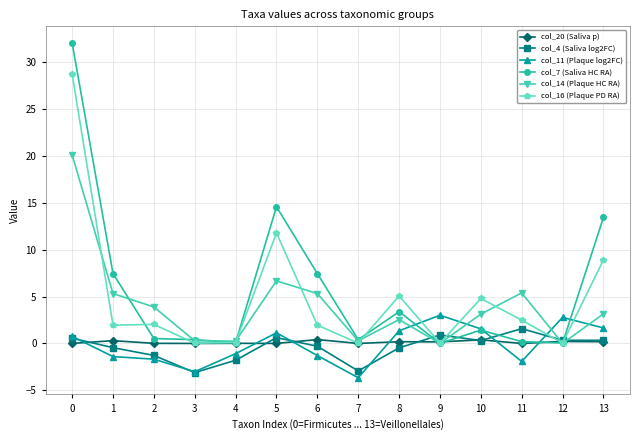

At 2, list the series in order from smallest to largest.

col_11 (Plaque log2FC), col_4 (Saliva log2FC), col_20 (Saliva p), col_7 (Saliva HC RA), col_16 (Plaque PD RA), col_14 (Plaque HC RA)